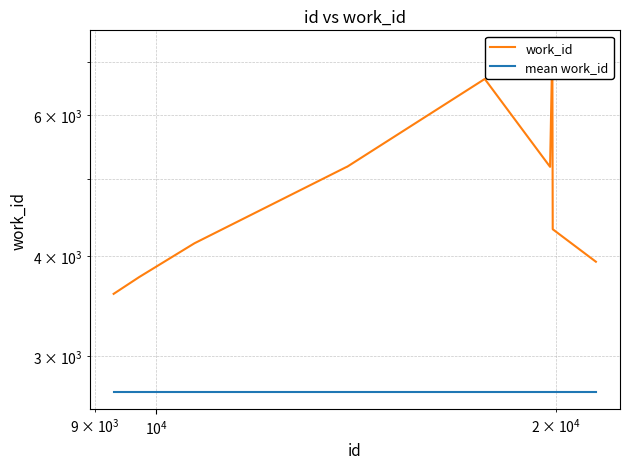

What value does the data have at 9293?

3590